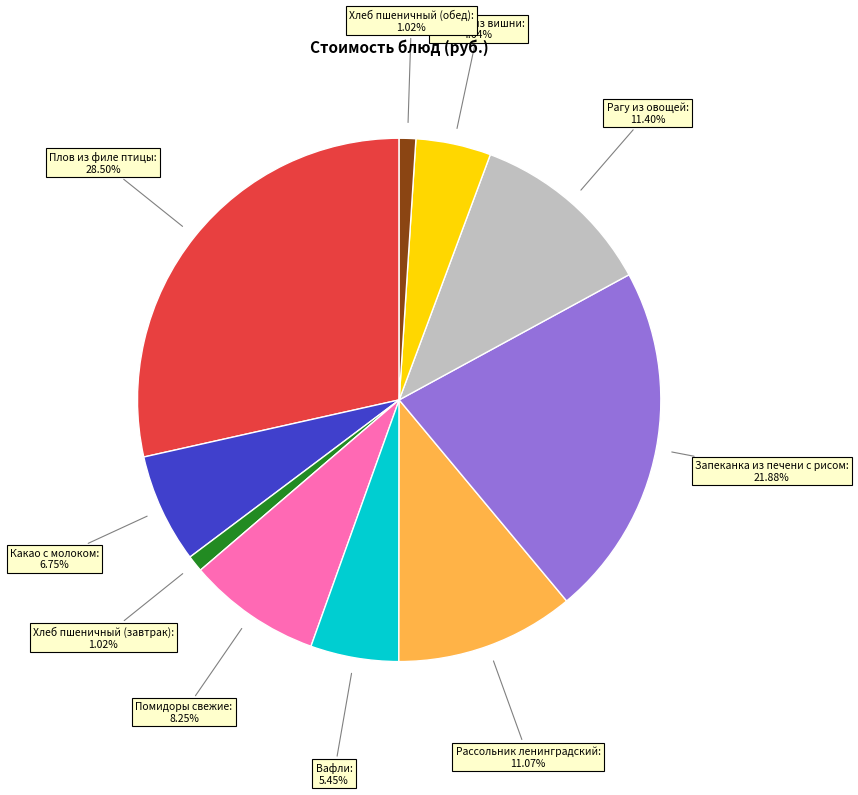

Count the number of slices in the pie.

10